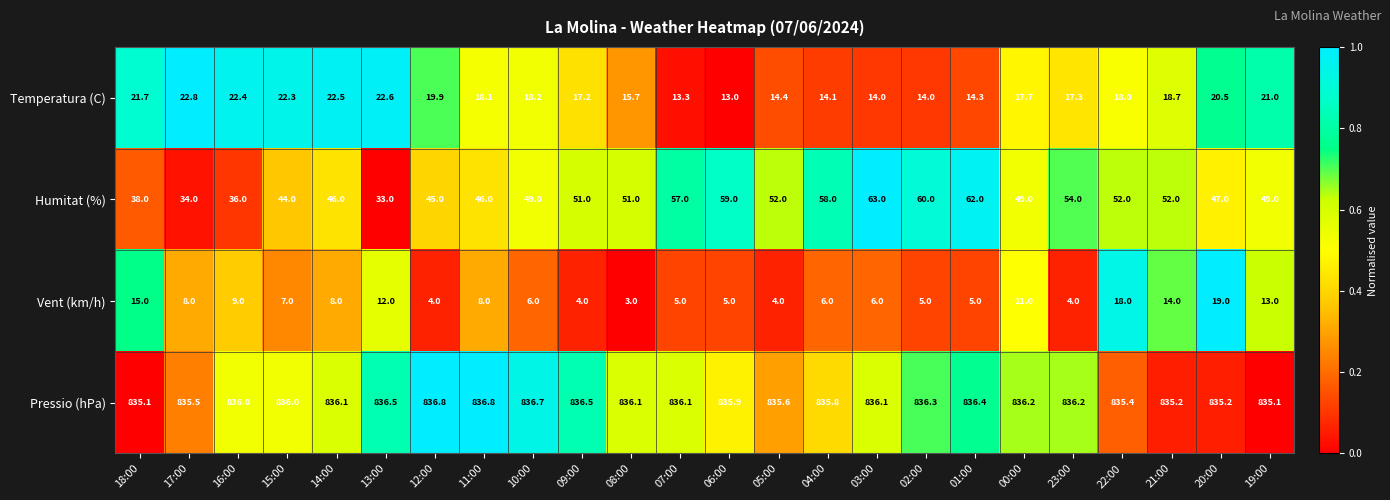

What is the average value of the Vent (km/h) series?

8.3